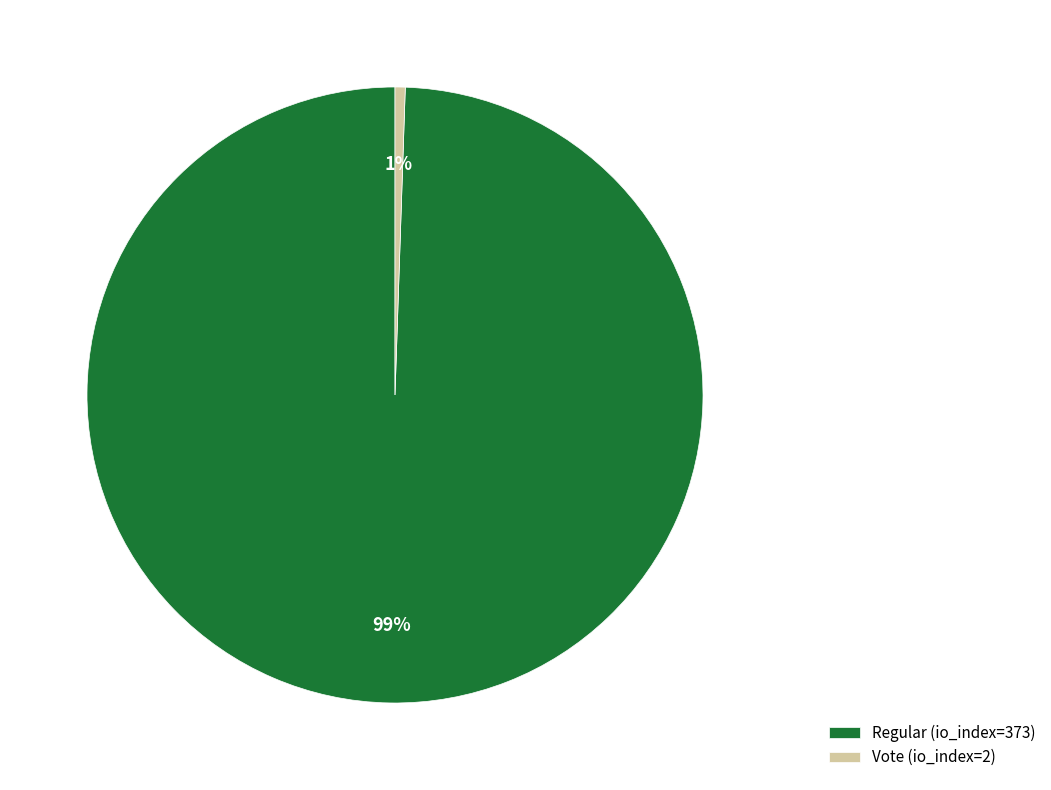

How many segments does this pie chart have?

2